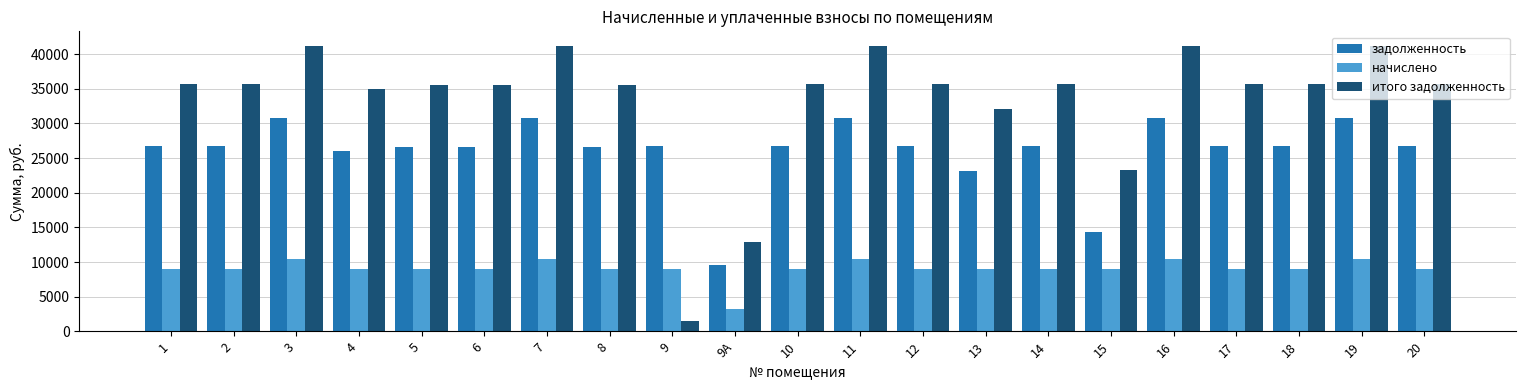

True or false: начислено has a value of 18107.7 at 3.

False